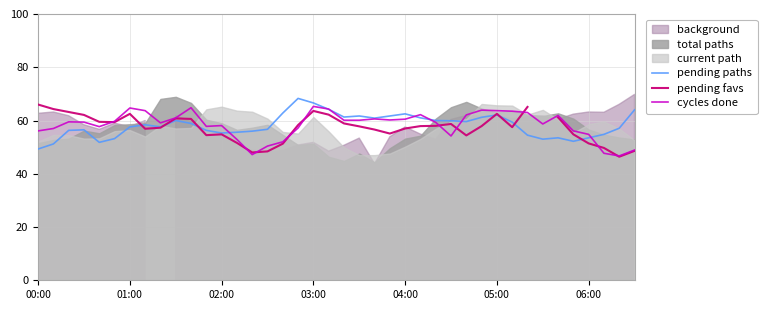

Is it true that cycles done equals 94.6 at 05:00?

False